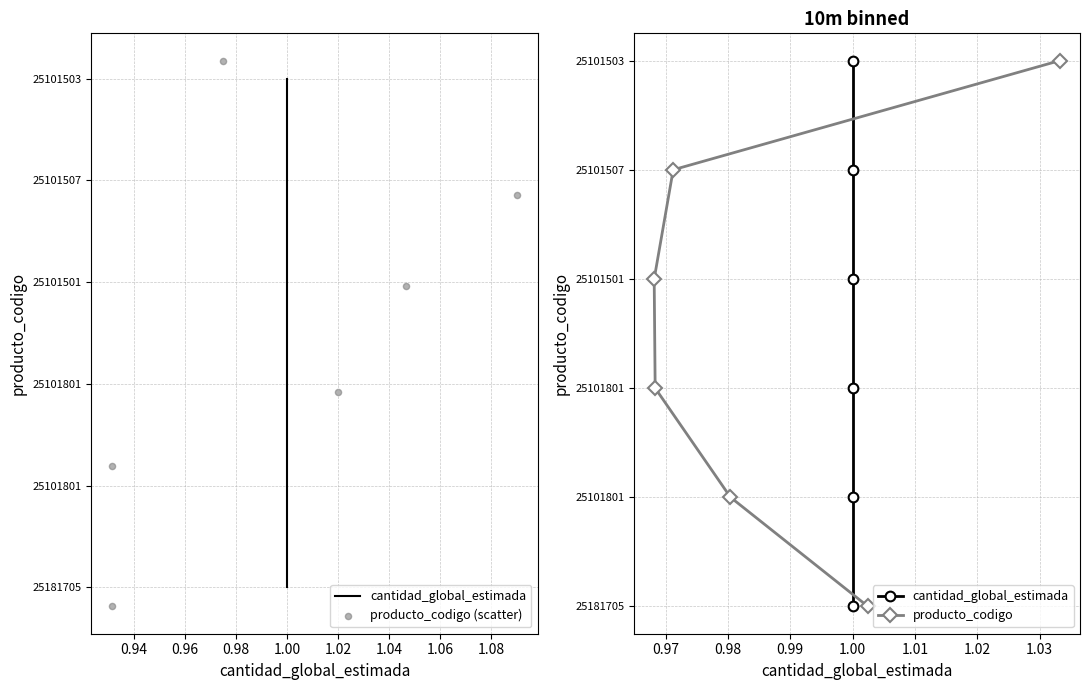

Which series reaches the maximum Y coordinate?

producto_codigo (scatter)